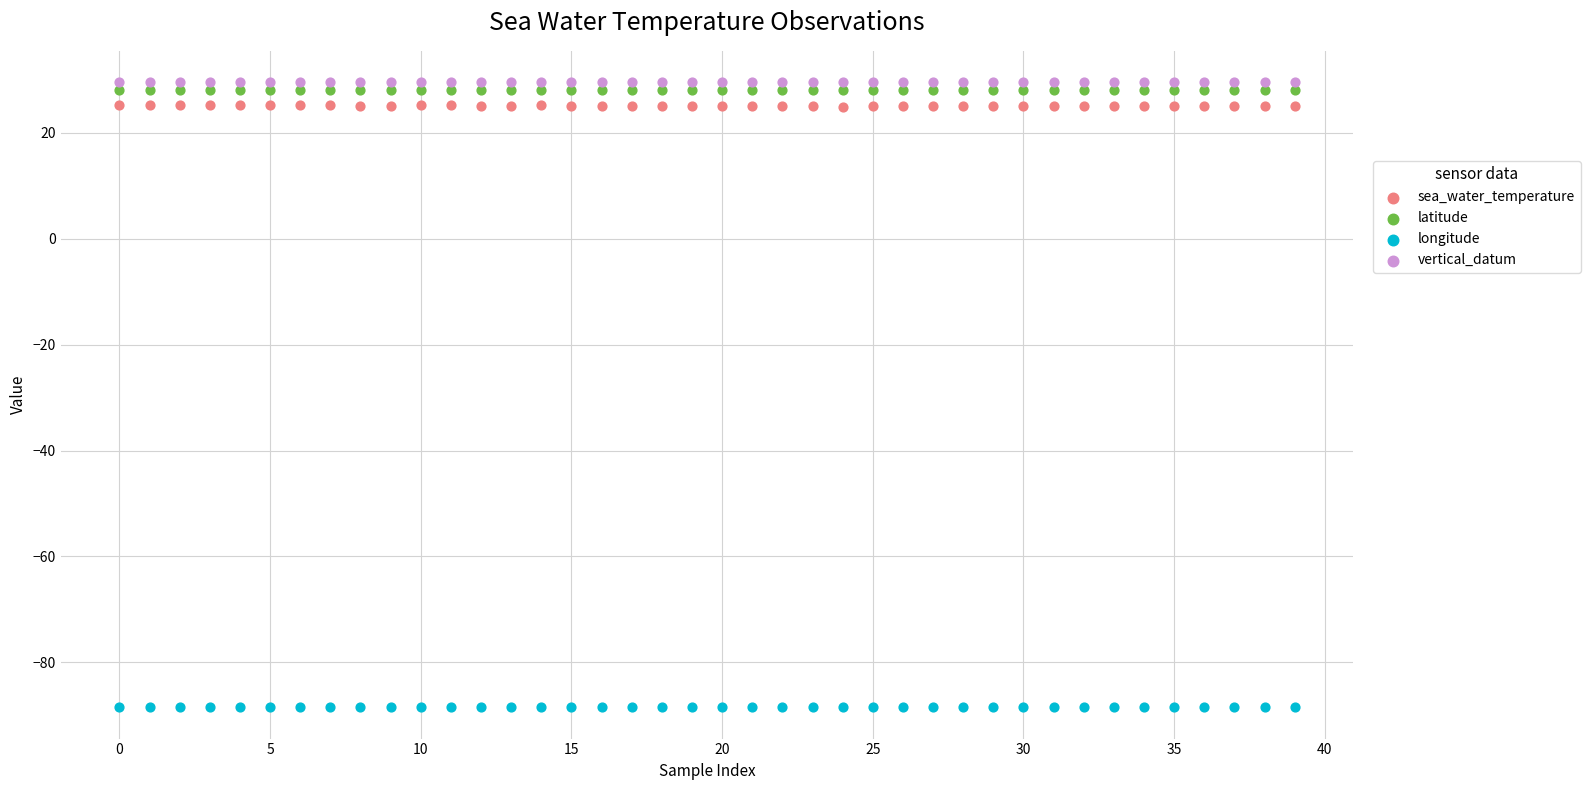

Which series reaches the minimum Y coordinate?

longitude